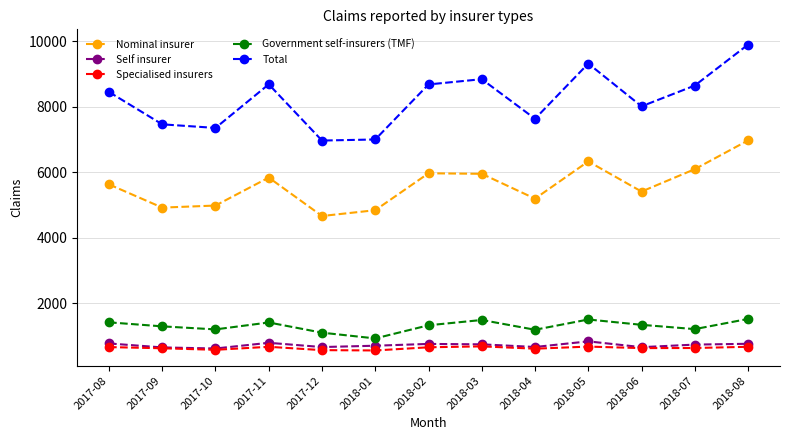

Which series has the widest spread of values?

Total